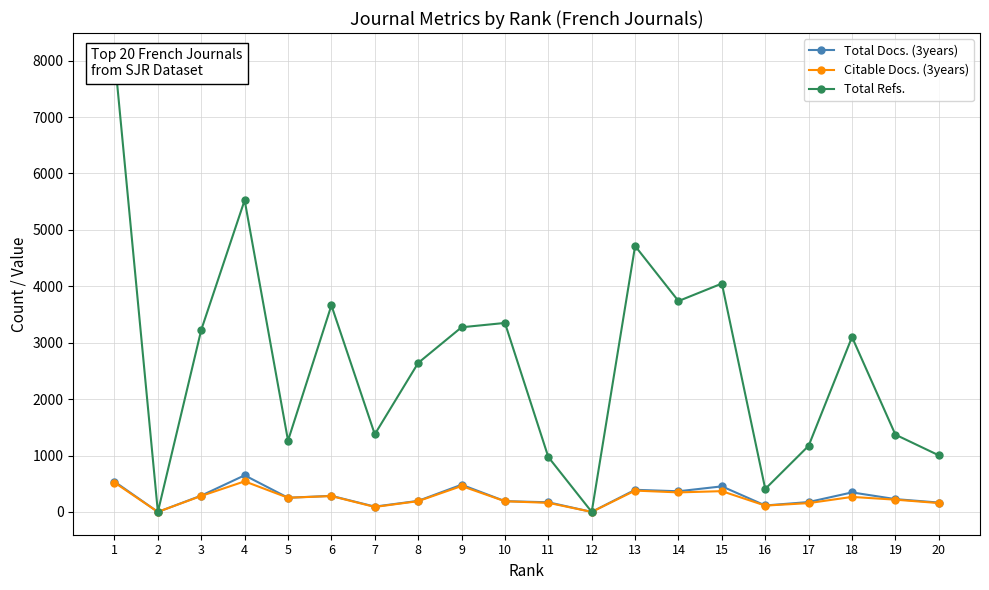

Reading left to right, list all the values displayed in this chart.

Total Docs. (3years): 1=537	2=0	3=289	4=649	5=251	6=285	7=94	8=196	9=482	10=191	11=171	12=0	13=392	14=366	15=453	16=114	17=175	18=346	19=227	20=166
Citable Docs. (3years): 1=521	2=0	3=283	4=542	5=251	6=281	7=88	8=191	9=459	10=189	11=161	12=0	13=378	14=346	15=368	16=112	17=156	18=266	19=217	20=157
Total Refs.: 1=8085	2=0	3=3227	4=5526	5=1264	6=3662	7=1376	8=2641	9=3273	10=3350	11=972	12=0	13=4714	14=3738	15=4048	16=407	17=1172	18=3100	19=1370	20=1003